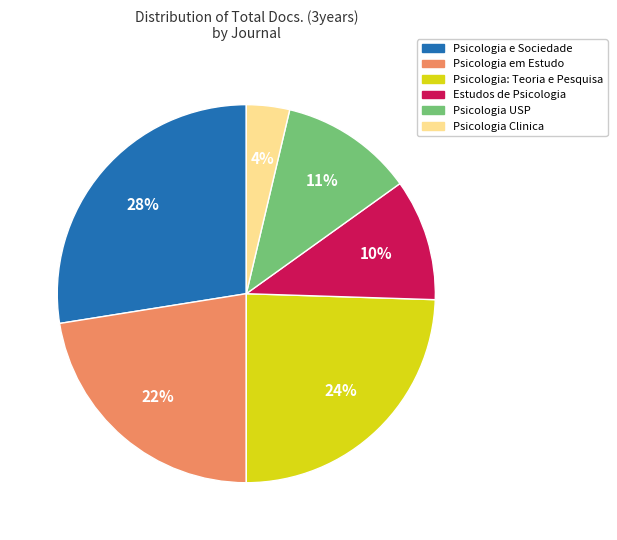

True or false: Estudos de Psicologia accounts for 10% of the total.

True